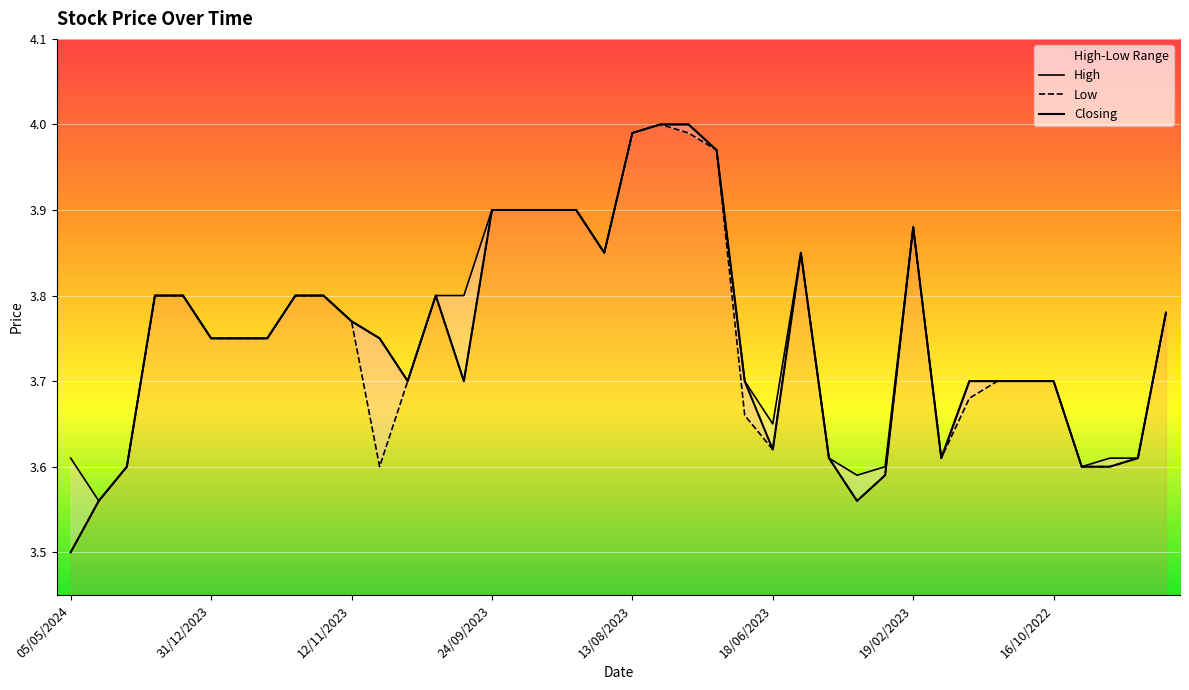

How many categories are shown in the chart?

40